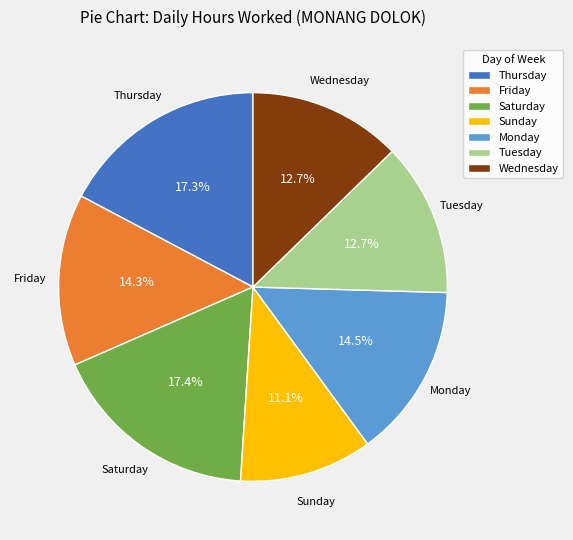

What portion of the pie excludes Wednesday?

87.3%